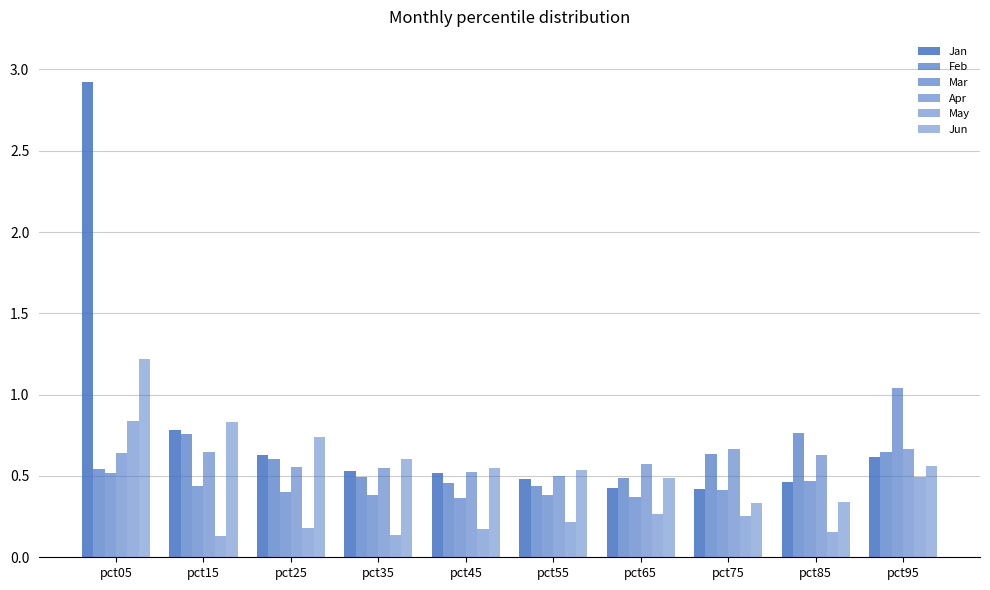

Rank the series at pct45 from lowest to highest value.

May, Mar, Feb, Jan, Apr, Jun